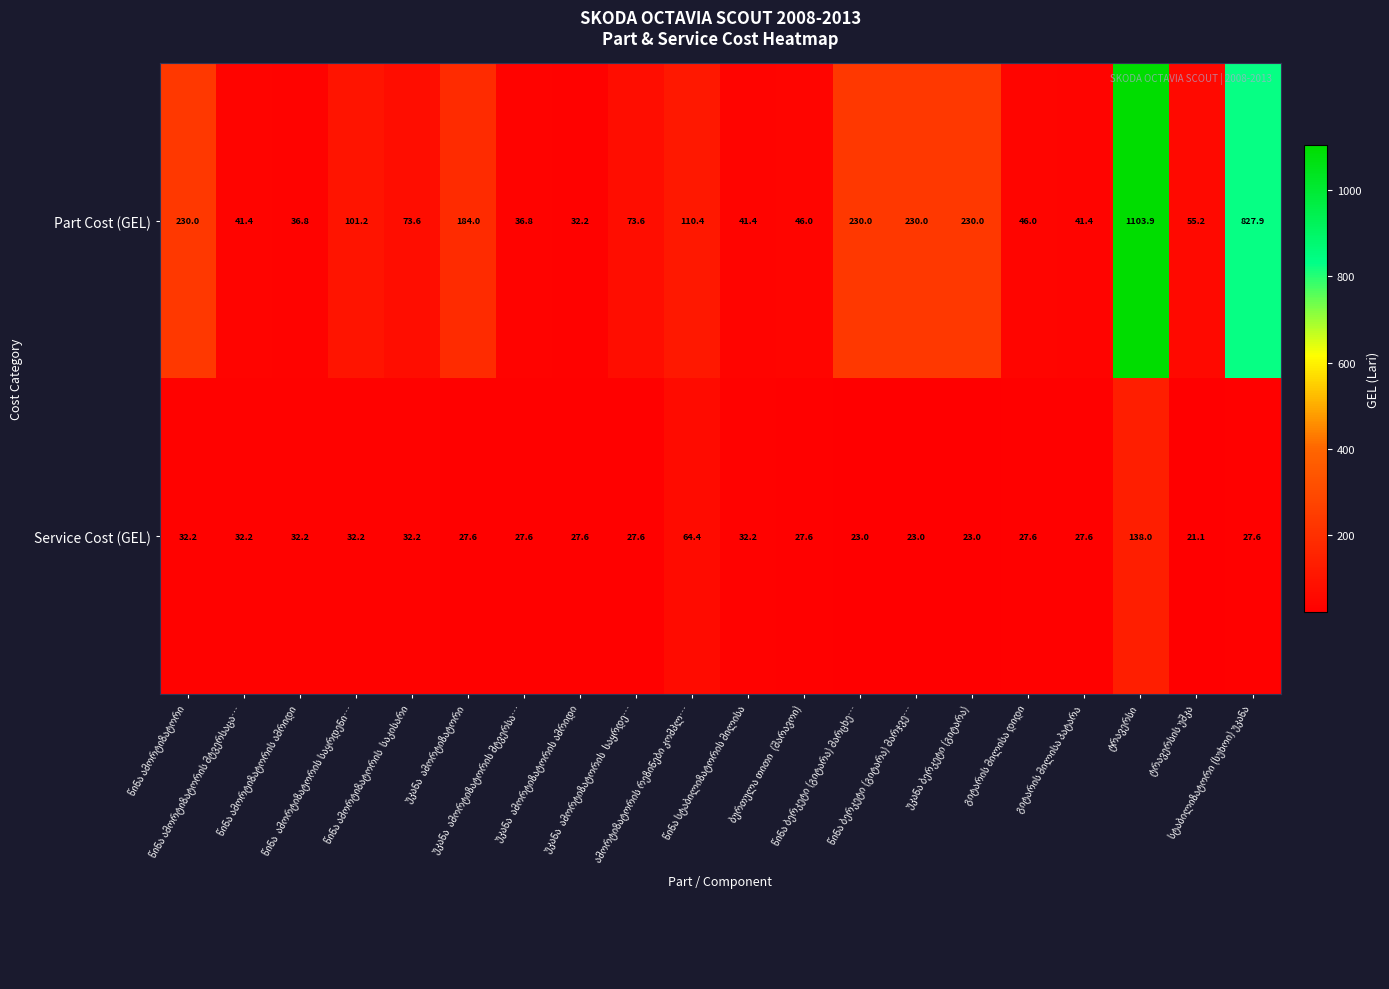

How many series are shown in this chart?

2